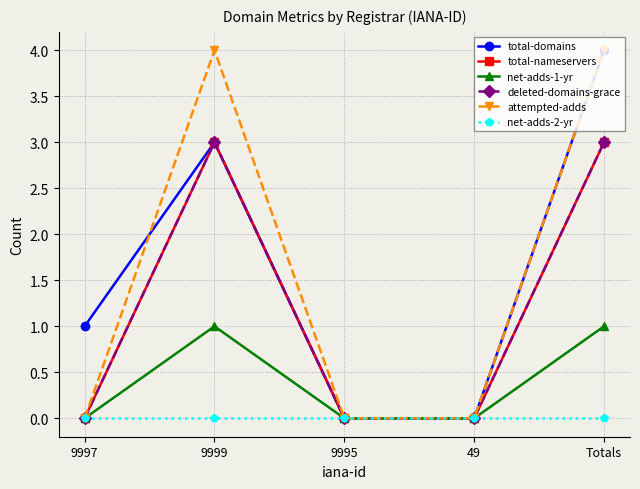

At how many categories does at least one series exceed 0?

3